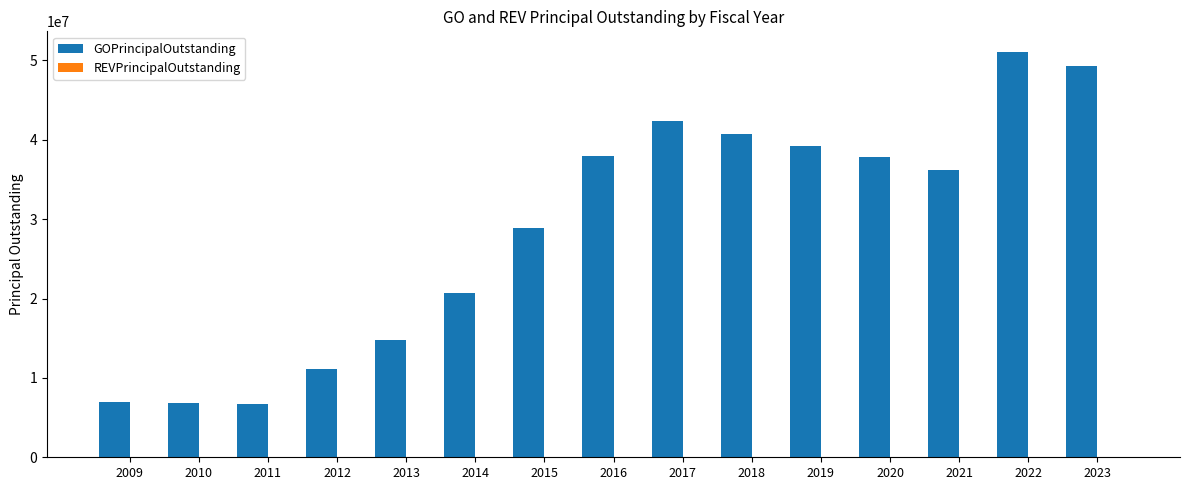

What is the change in value from 2012 to 2020?

+26785000